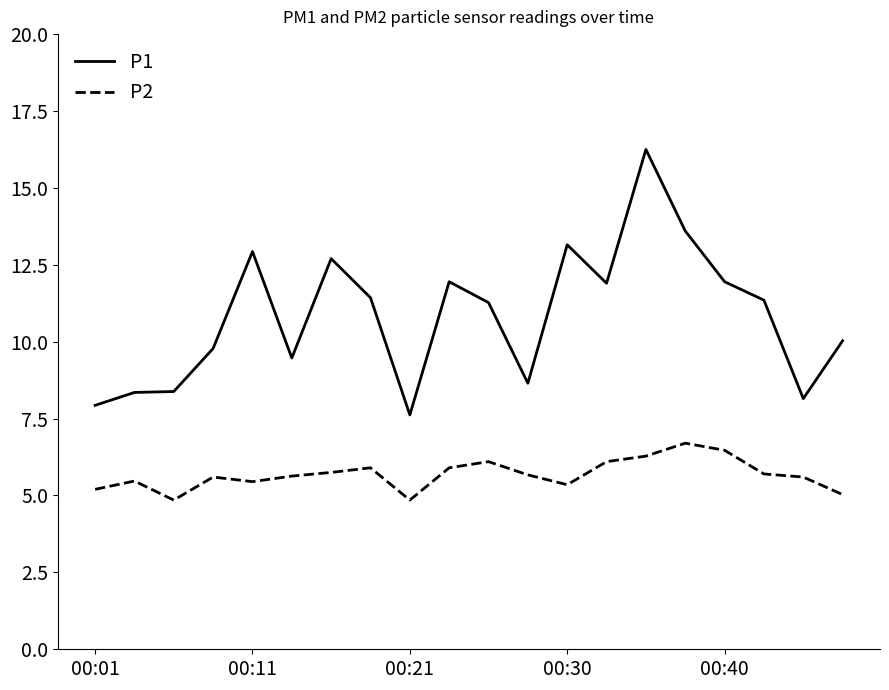

True or false: P1 and P2 cross at least once.

False